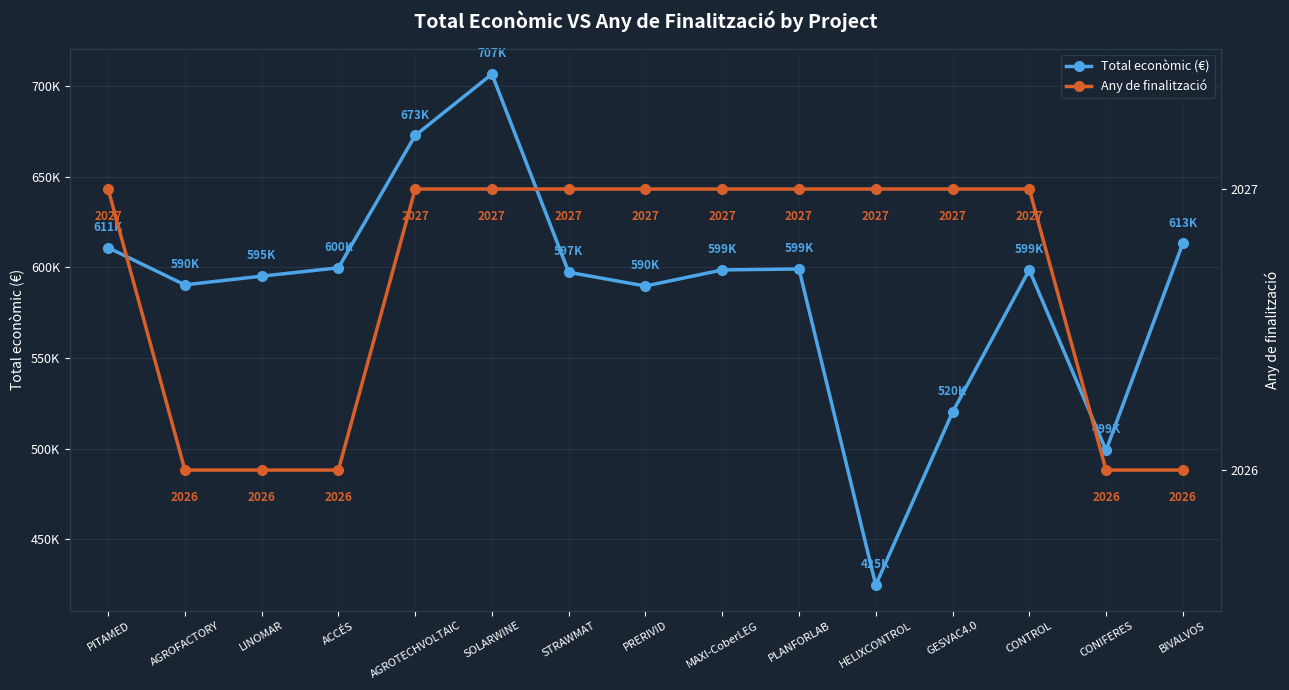

What is the total value across all series at GESVAC4.0?

522089